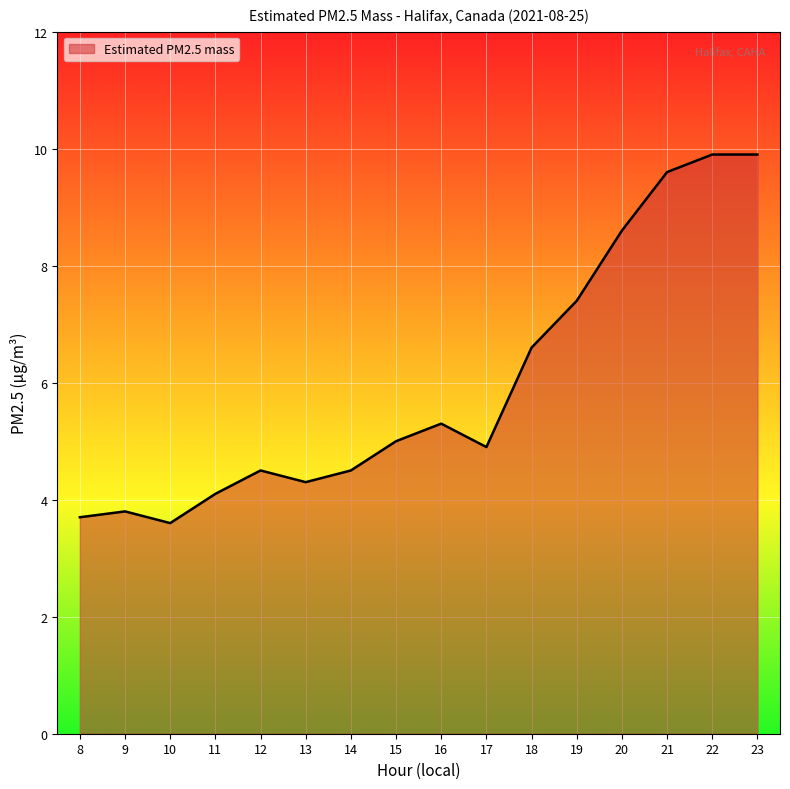

Approximately how many times larger is the value at 8 compared to 21?

0.4